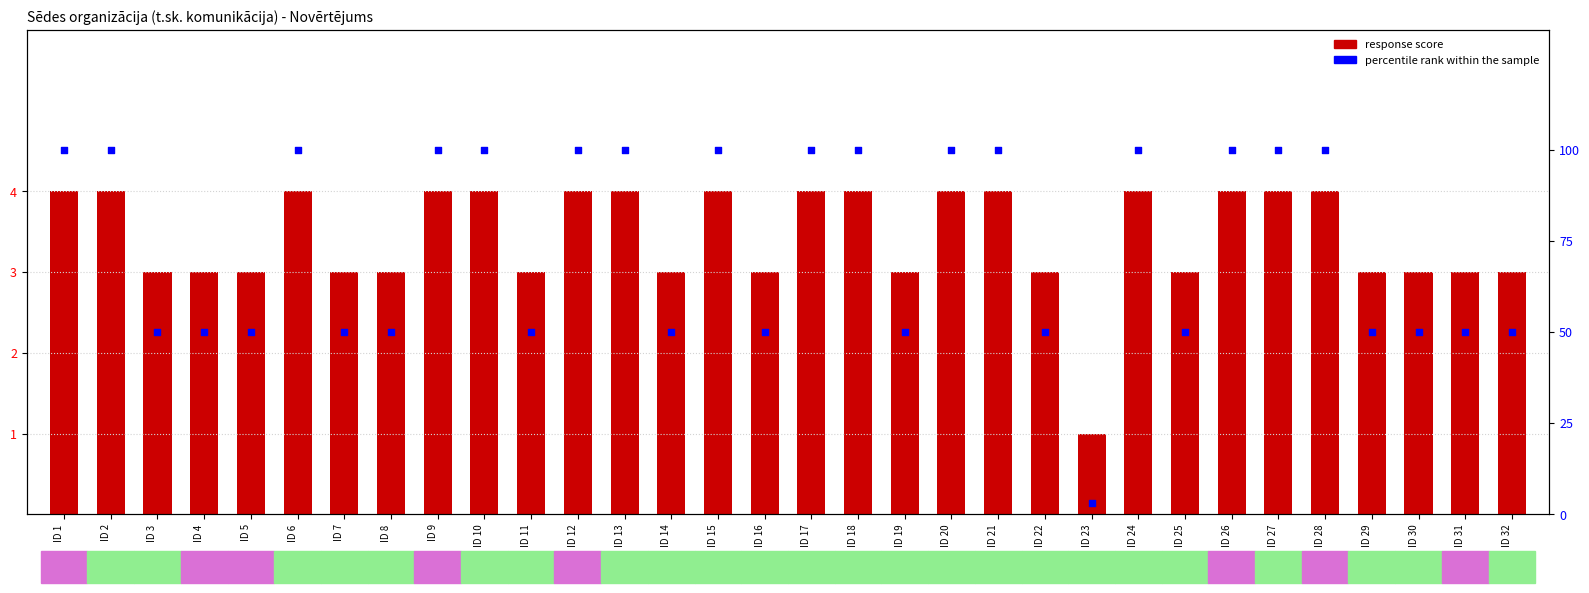

At which category is the sum across all series the highest?

ID 1